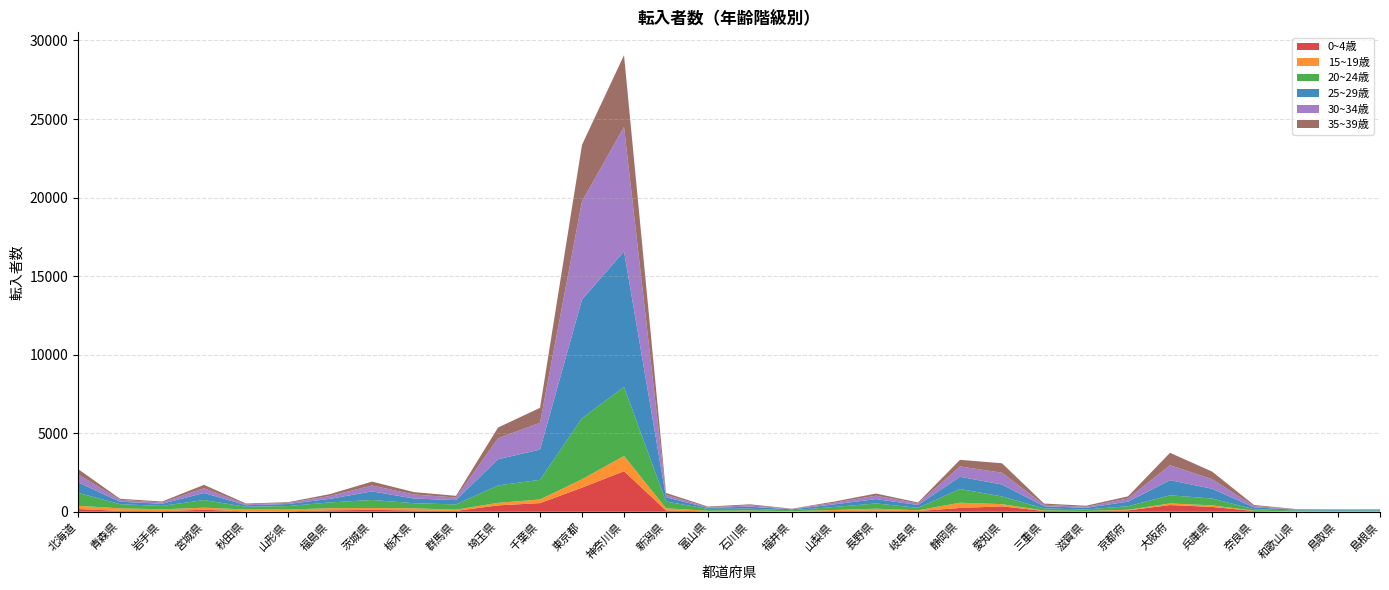

Reading left to right, what are all the values shown in this chart?

0~4歳: 178	55	36	130	21	28	90	121	82	53	406	550	1534	2582	79	24	37	16	48	75	44	242	343	47	36	86	426	309	45	15	10	7
15~19歳: 200	162	120	128	122	114	134	115	137	79	160	232	536	971	143	34	38	19	62	118	49	334	141	28	12	40	103	100	20	14	19	18
20~24歳: 826	264	216	485	171	220	369	513	326	333	1109	1250	3883	4388	427	123	117	61	193	335	157	872	489	137	98	226	518	434	97	54	41	55
25~29歳: 672	156	136	452	100	130	231	546	296	275	1669	1925	7554	8633	268	69	130	57	165	276	179	779	760	139	103	289	961	623	118	52	44	43
30~34歳: 512	120	81	302	59	71	182	374	256	169	1328	1704	6258	7926	155	37	86	27	105	221	101	656	751	96	64	205	953	608	86	21	31	29
35~39歳: 331	69	62	215	50	45	118	249	152	104	688	953	3593	4564	126	41	65	14	73	134	61	422	603	75	70	133	790	487	63	16	13	12